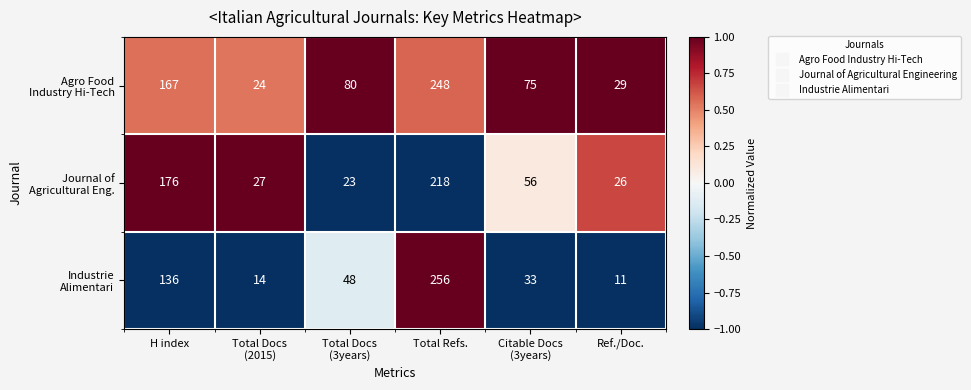

Which category has the highest value across all series?

Total Refs.